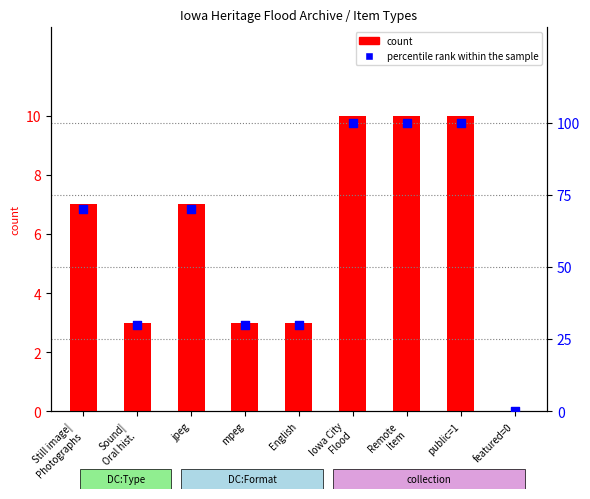

Which series reaches the minimum Y coordinate?

count